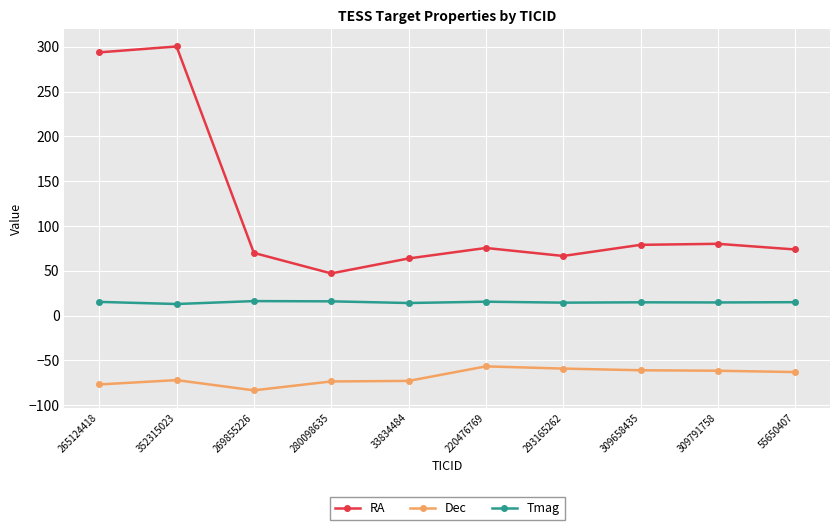

How many lines are shown in the chart?

3